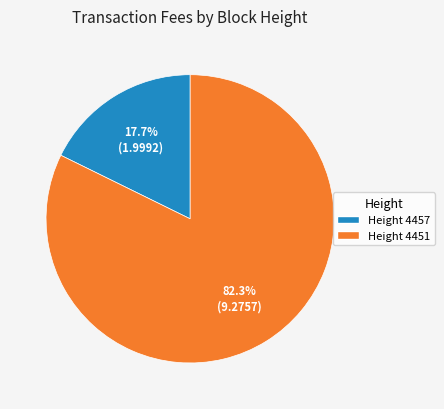

How much of the chart is everything except Height 4457?

82.3%